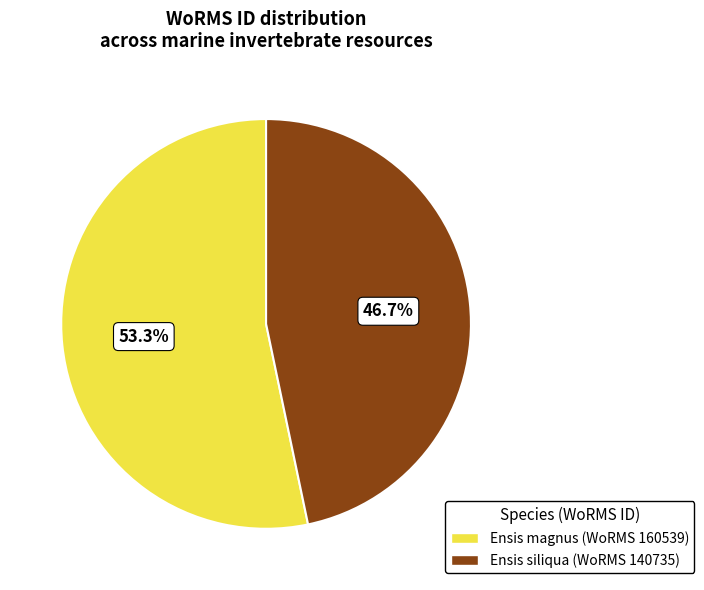

Which category accounts for the majority?

Ensis magnus (WoRMS 160539)